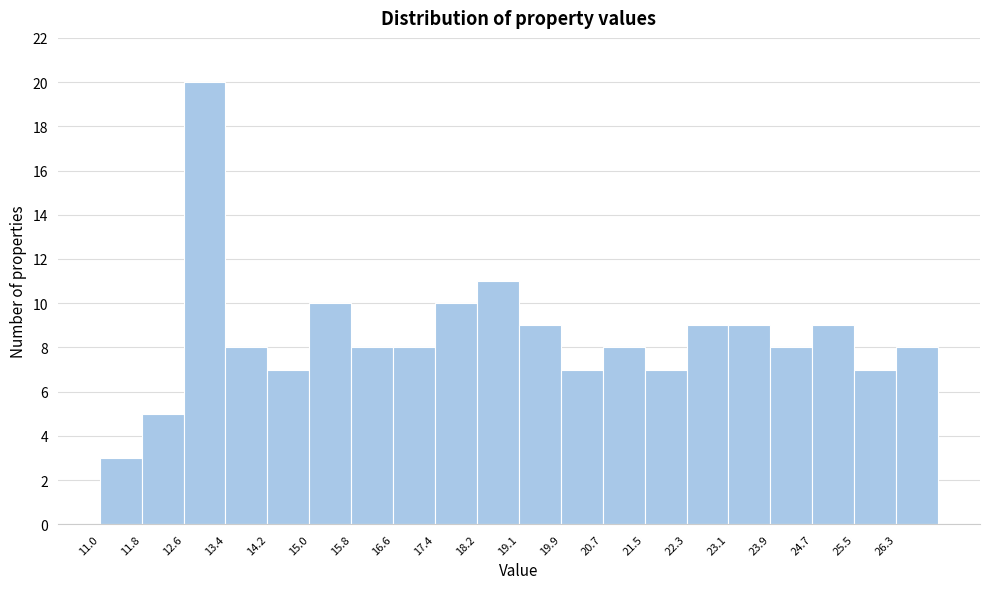

Reading left to right, list every bar in this chart as the range it spans on the x-axis followed by its height. Neither the bar edges nor the heights are printed on the chart, so give them approximately, as read against the axes.

11.0 to 11.8: 3
11.8 to 12.6: 5
12.6 to 13.4: 20
13.4 to 14.2: 8
14.2 to 15.0: 7
15.0 to 15.8: 10
15.8 to 16.6: 8
16.6 to 17.4: 8
17.4 to 18.2: 10
18.2 to 19.1: 11
19.1 to 19.9: 9
19.9 to 20.7: 7
20.7 to 21.5: 8
21.5 to 22.3: 7
22.3 to 23.1: 9
23.1 to 23.9: 9
23.9 to 24.7: 8
24.7 to 25.5: 9
25.5 to 26.3: 7
26.3 to 27.1: 8